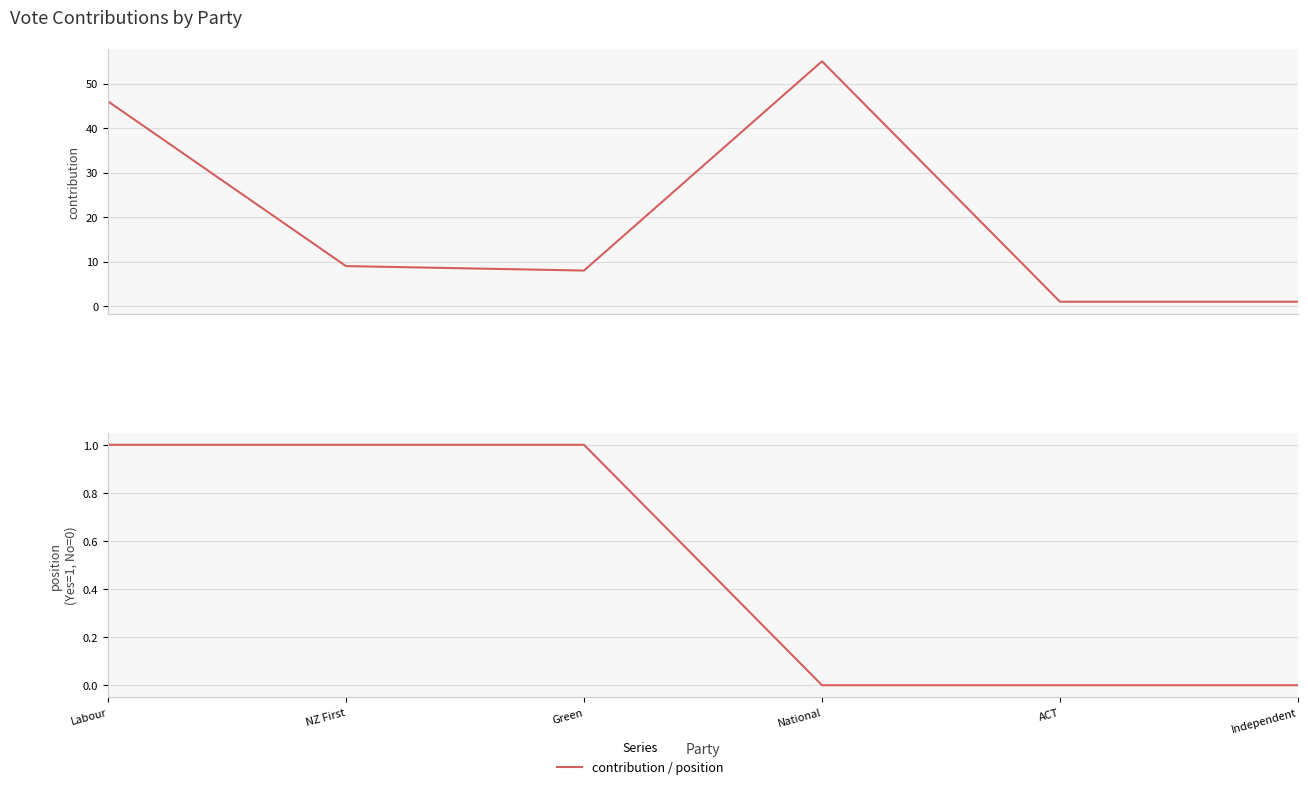

At which category is the sum across all series the highest?

National